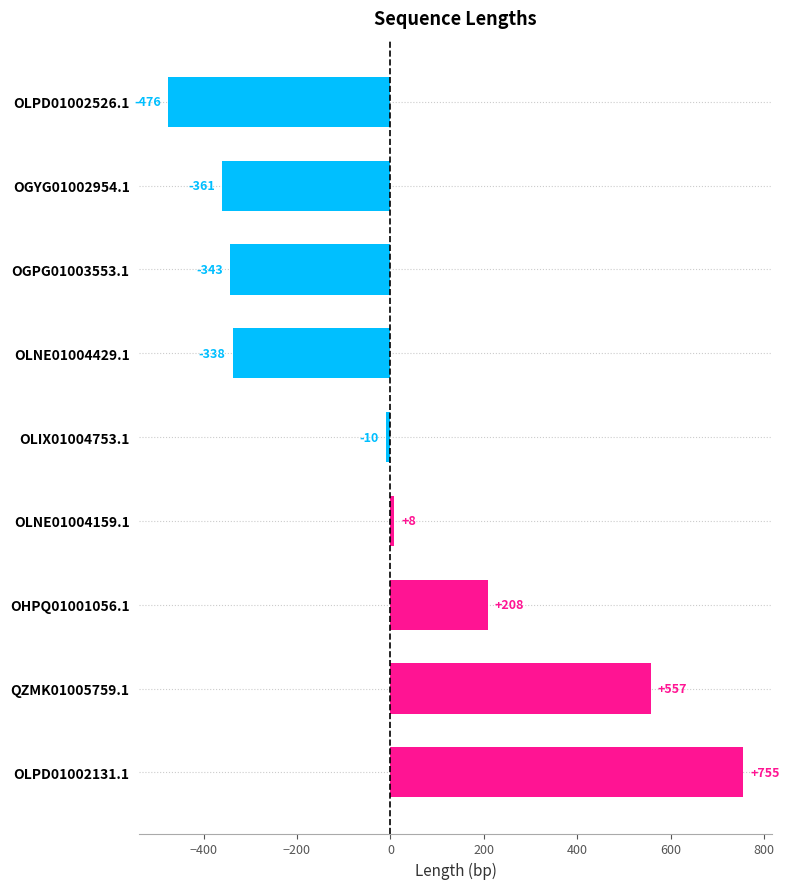

List the labels in order of value, smallest first.

OLPD01002526.1, OGYG01002954.1, OGPG01003553.1, OLNE01004429.1, OLIX01004753.1, OLNE01004159.1, OHPQ01001056.1, QZMK01005759.1, OLPD01002131.1